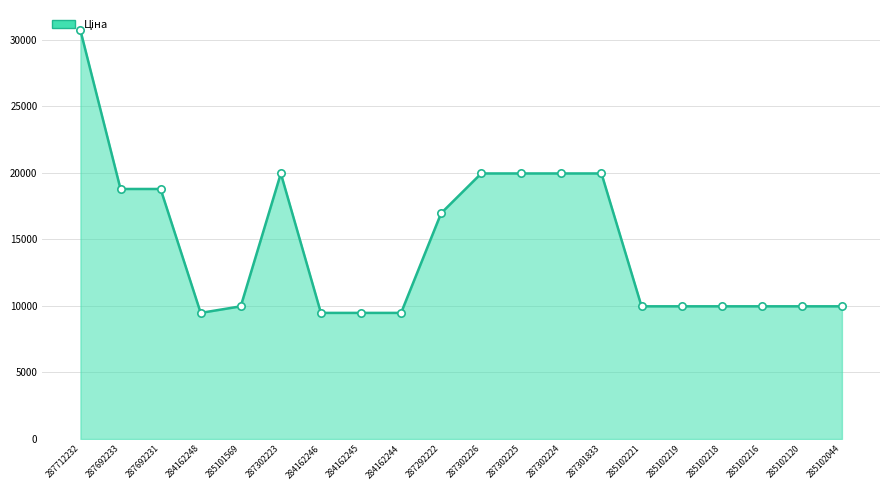

Approximately how many times larger is the value at 284162244 compared to 285102216?

1.0